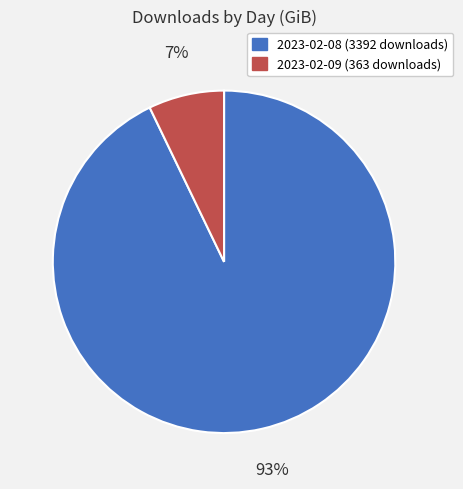

Is it true that 2023-02-08 is 93% of the pie?

True